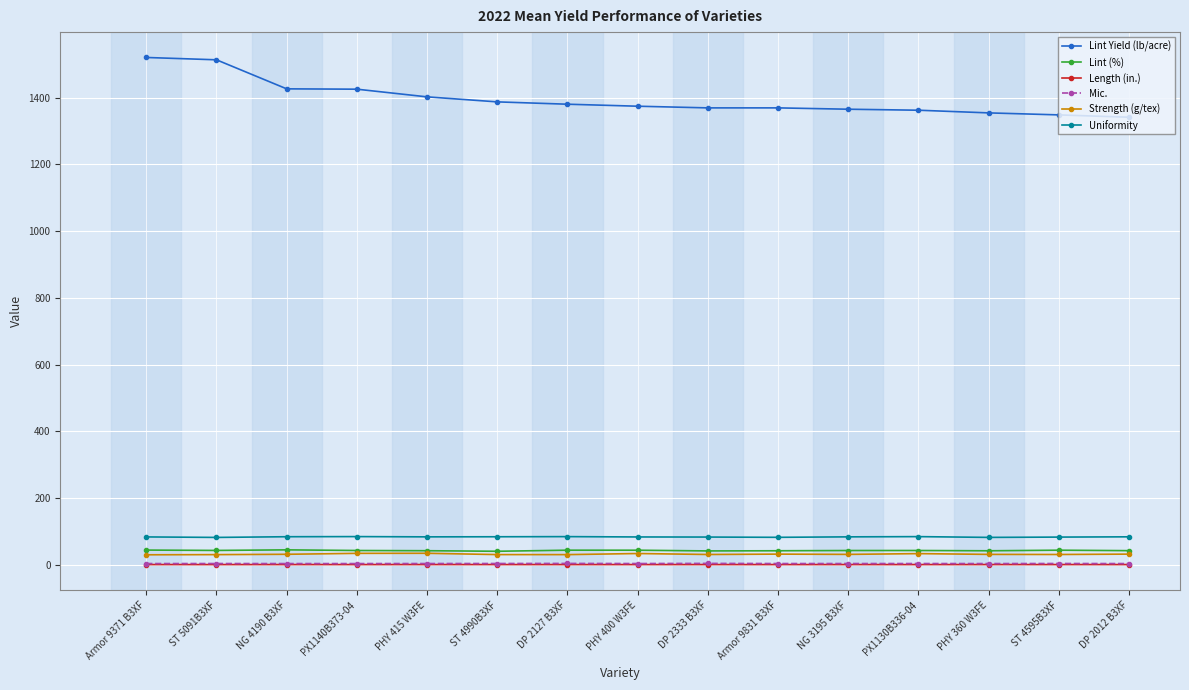

Which series has the largest total across all categories?

Lint Yield (lb/acre)